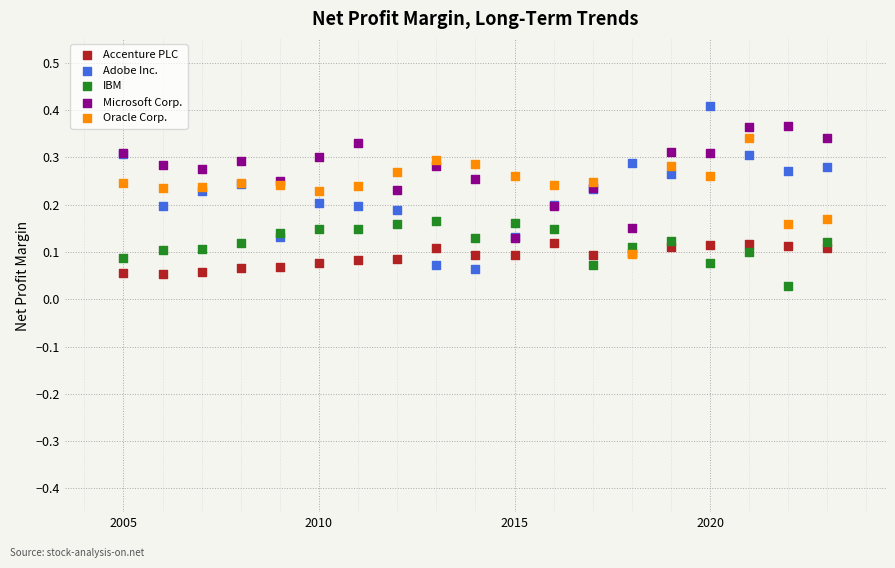

Which series has the widest spread of Y values?

Adobe Inc.